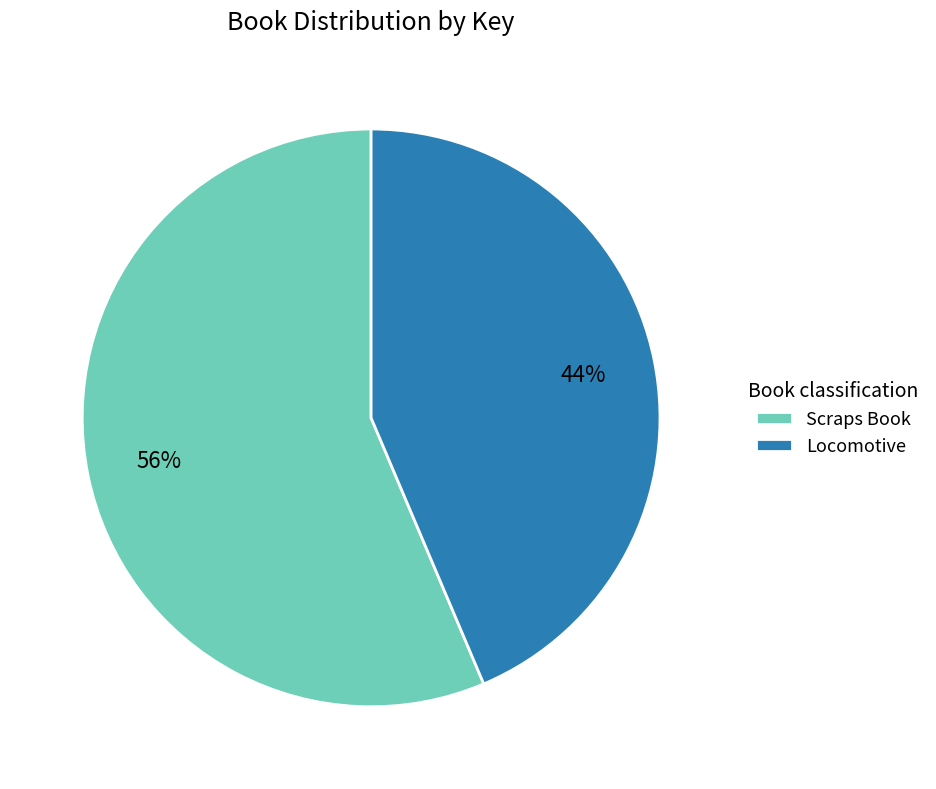

What percentage is the Scraps Book slice, to the nearest percent?

56%